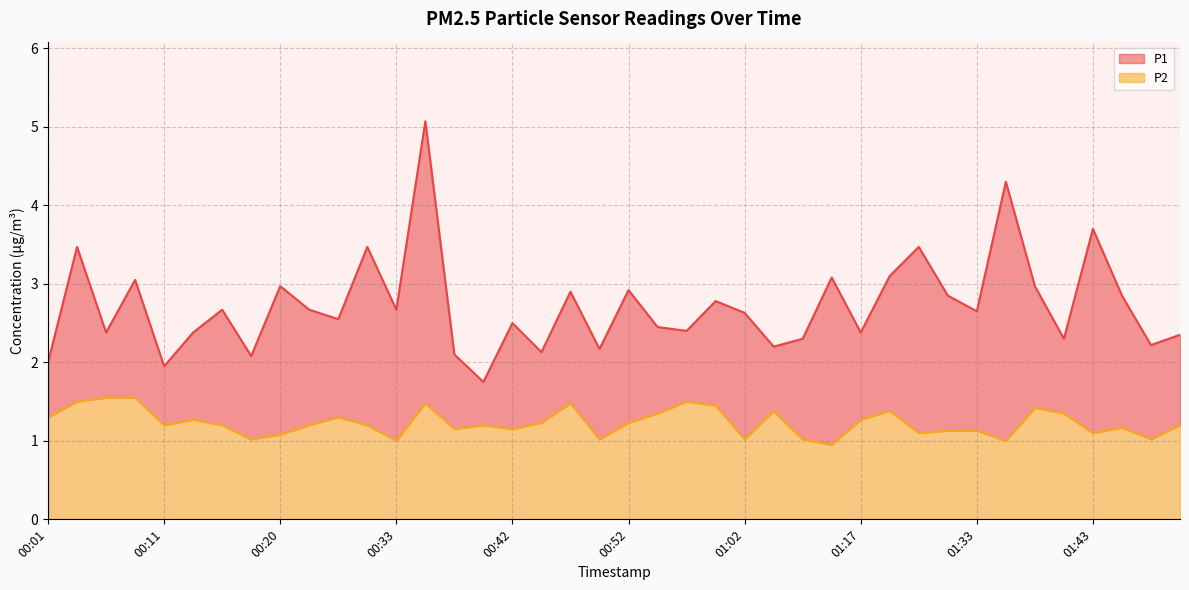

True or false: P2 has a value of 0.4 at 00:08.

False